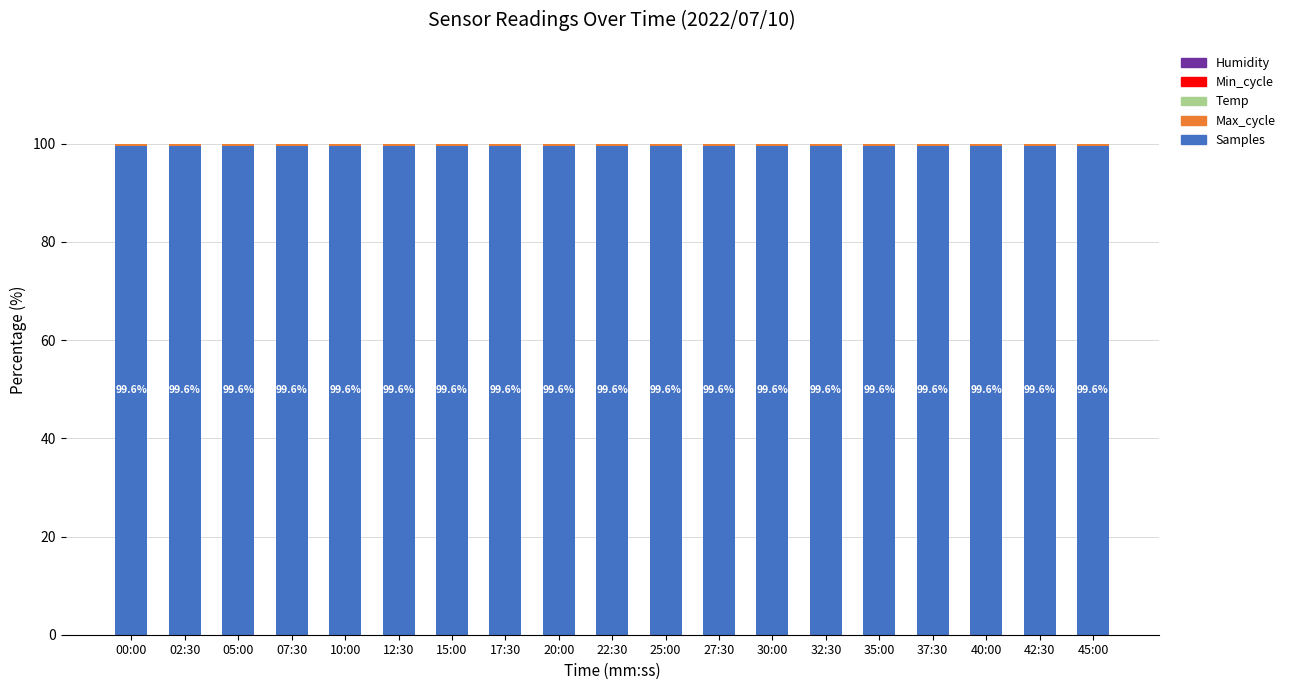

Are the bars horizontal?

No